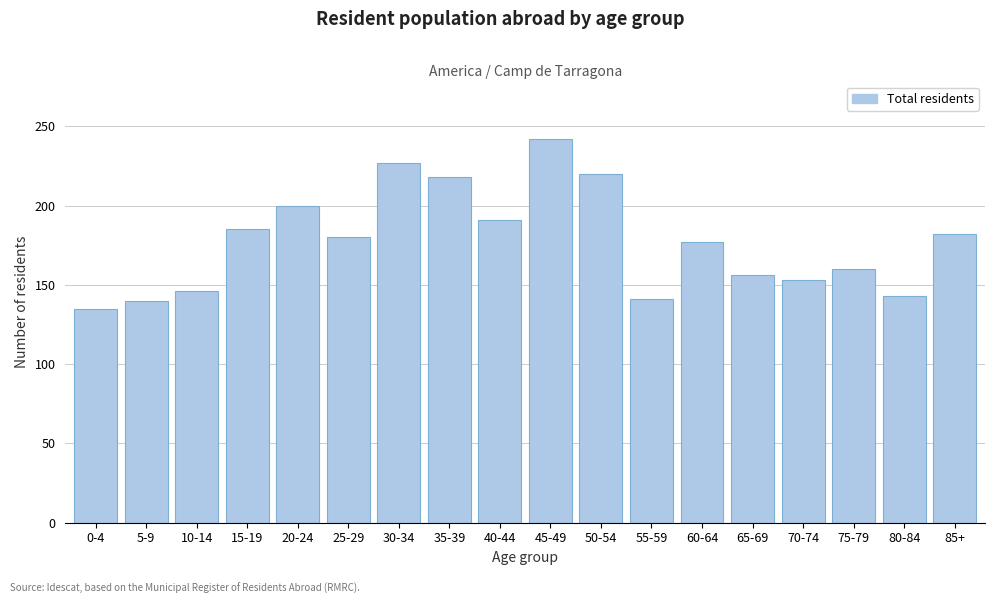

At which category does the chart reach its peak across all series?

45-49